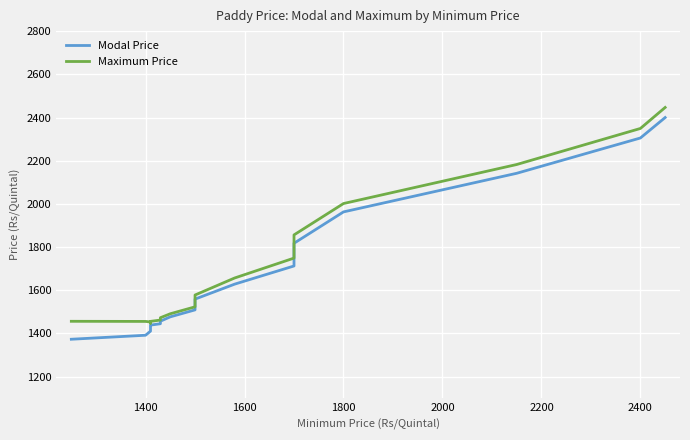

What is the sum of all Modal Price values?

32740.0